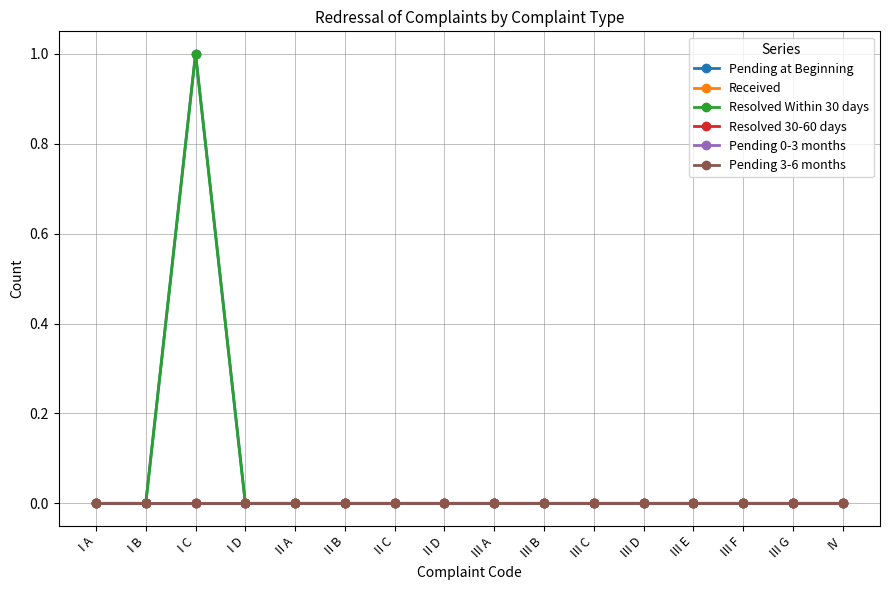

Is this an area chart (filled region under the line)?

No